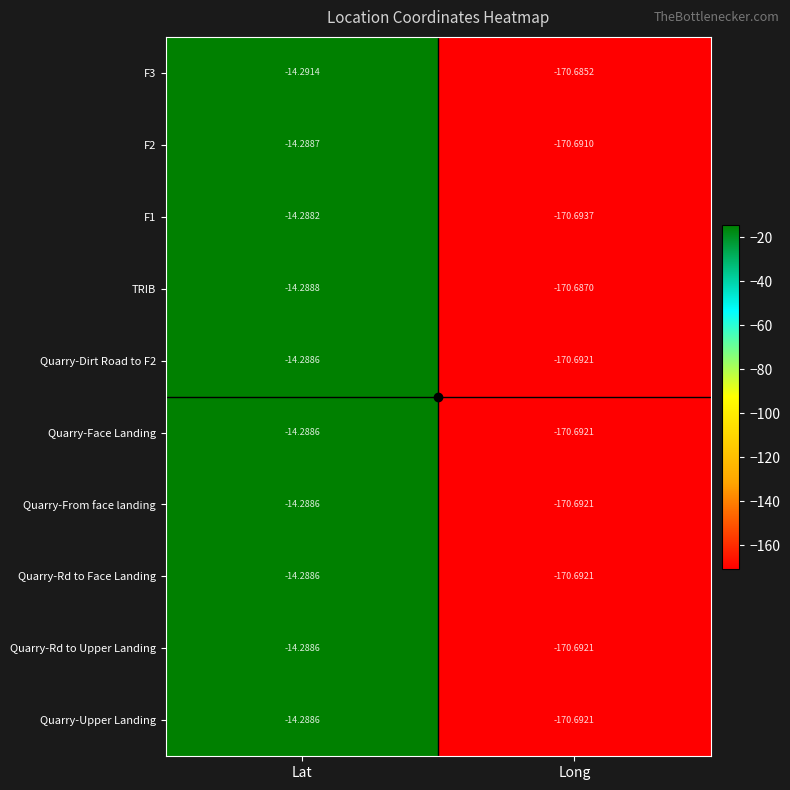

Which series has the largest total across all categories?

TRIB